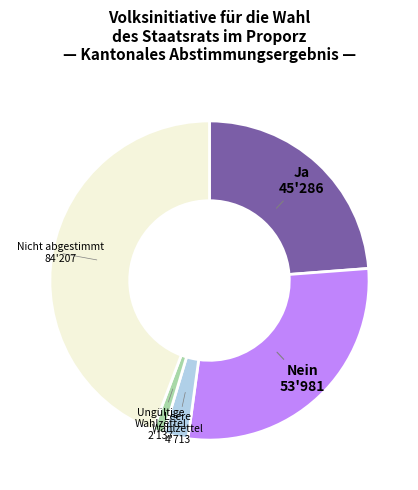

Which slice is the smallest?

Ungültige Wahlzettel 2'137